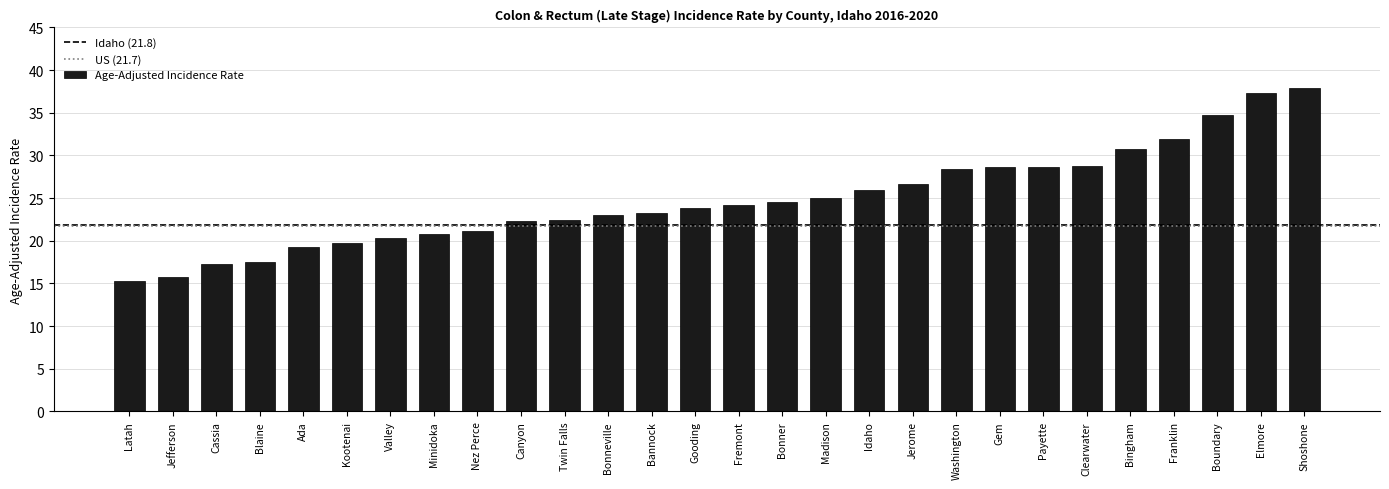

What position from the right is Madison?

12